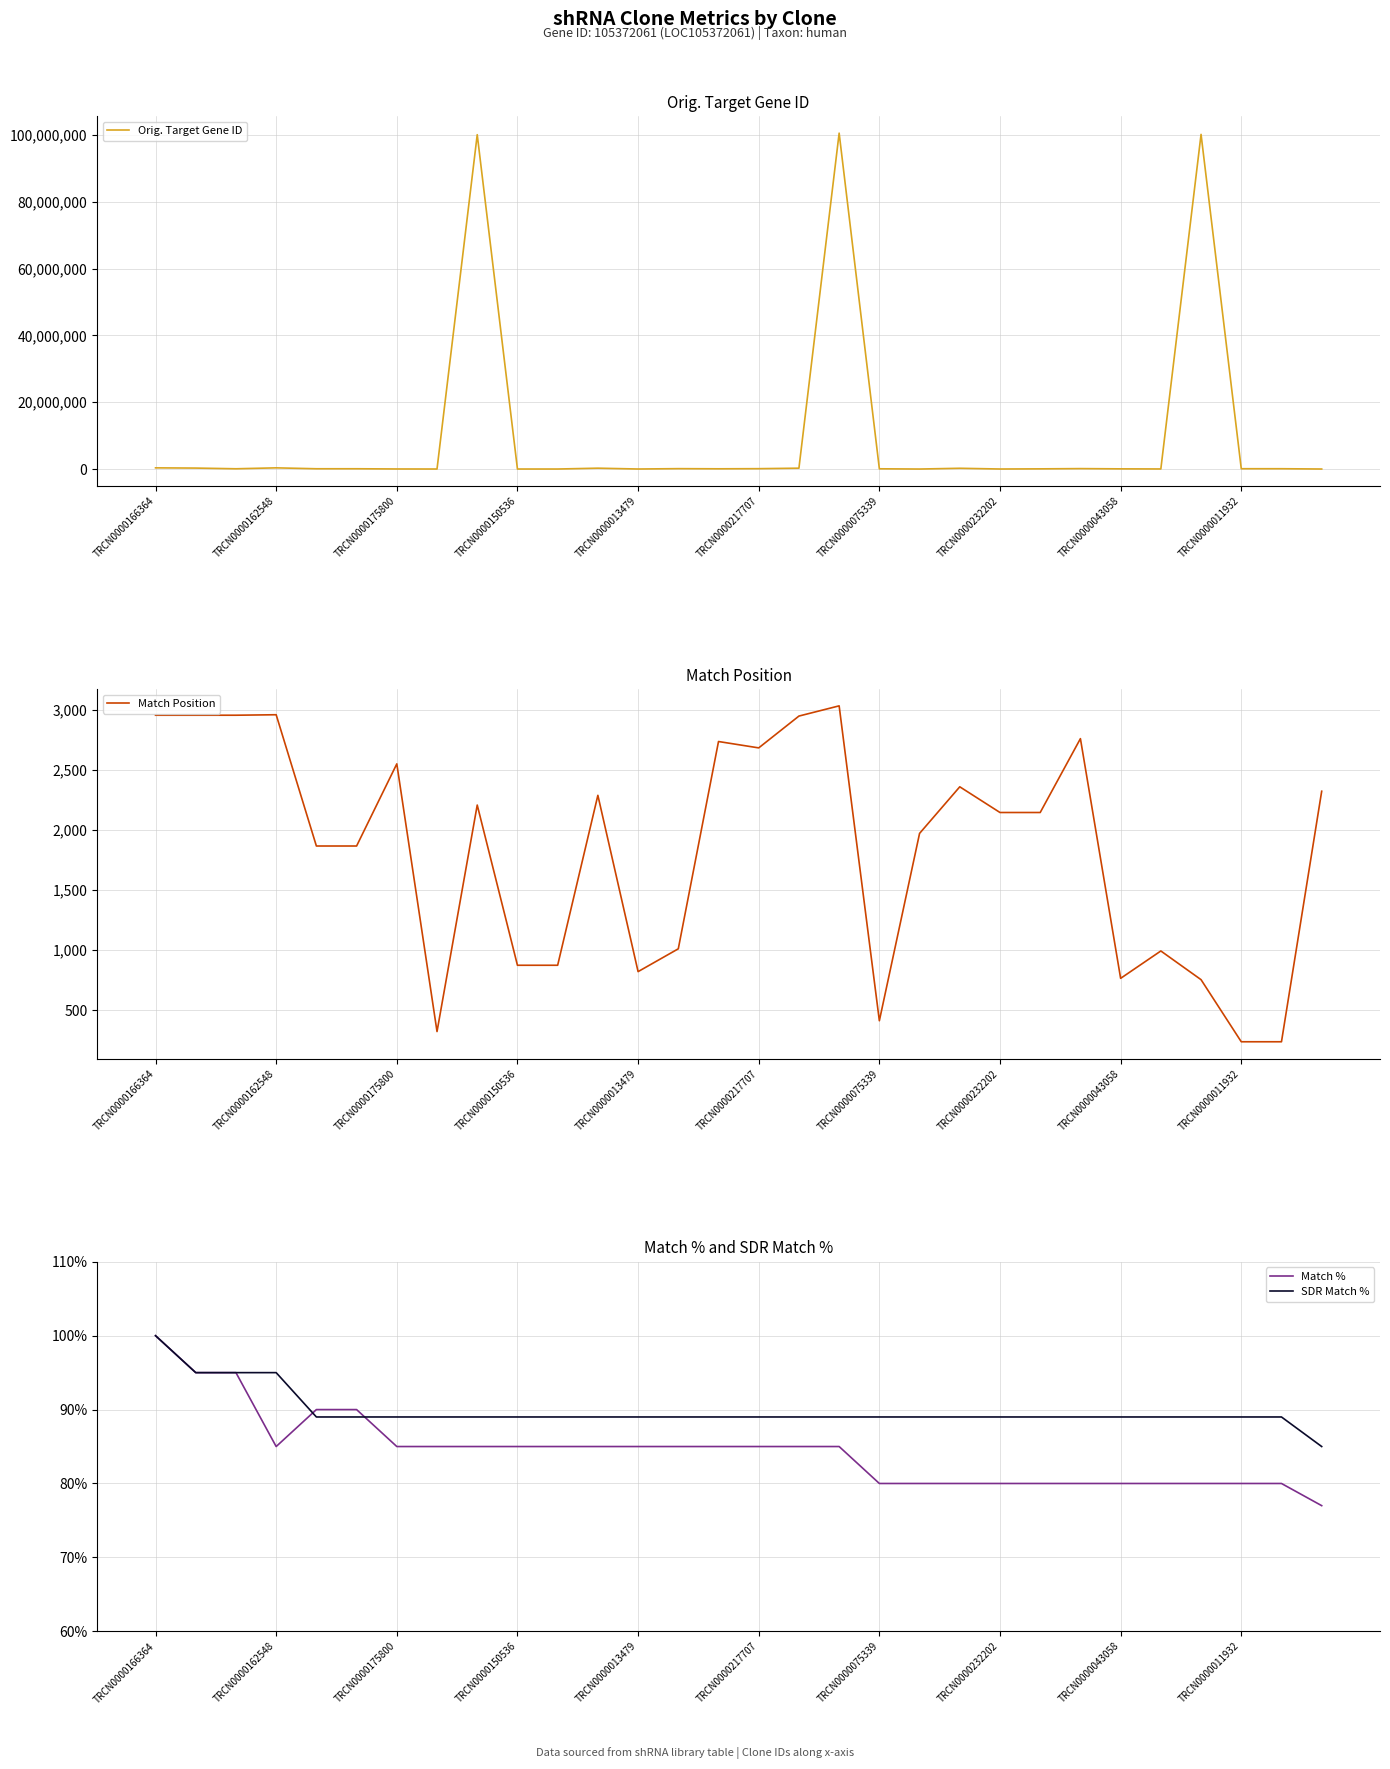

How many Match % values are between 80 and 85?

24